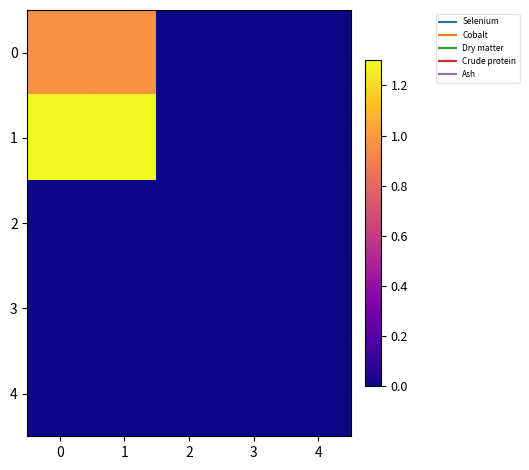

At which category is the sum across all series the highest?

1